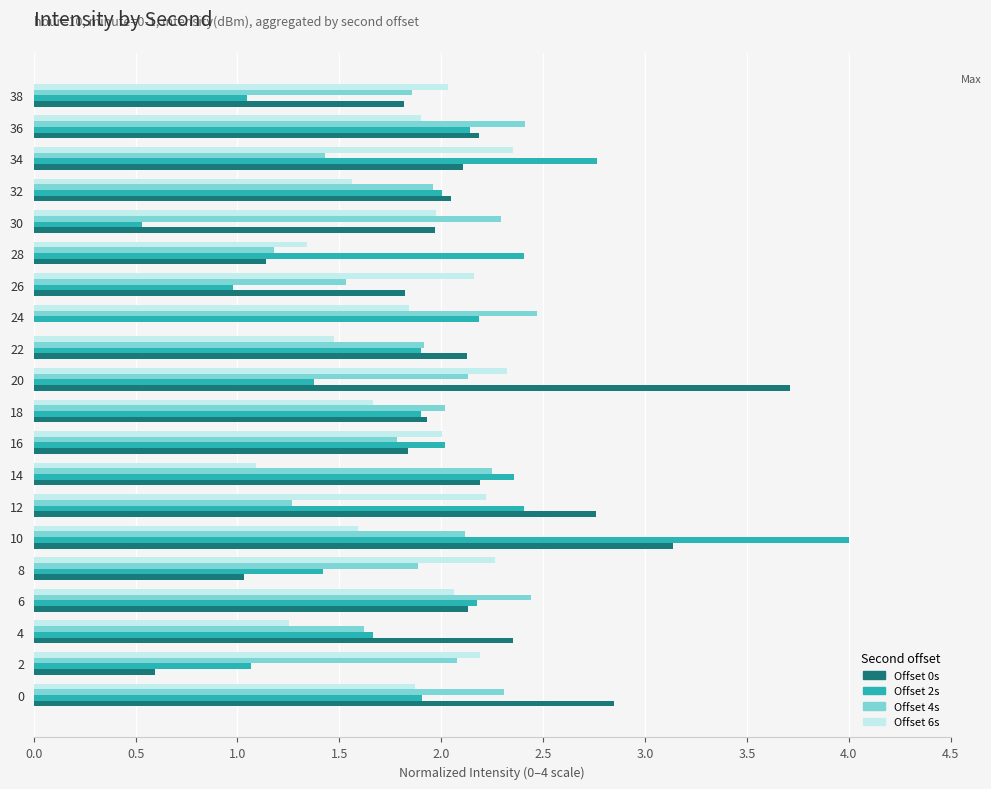

At which category is the sum across all series the highest?

10